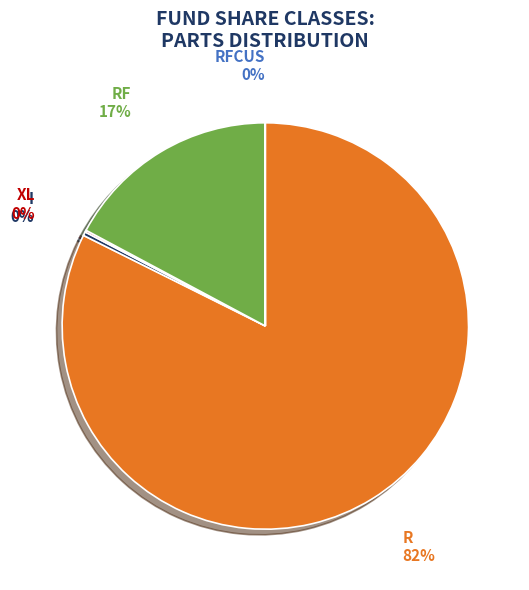

To the nearest percent, what is the average slice percentage?

20%